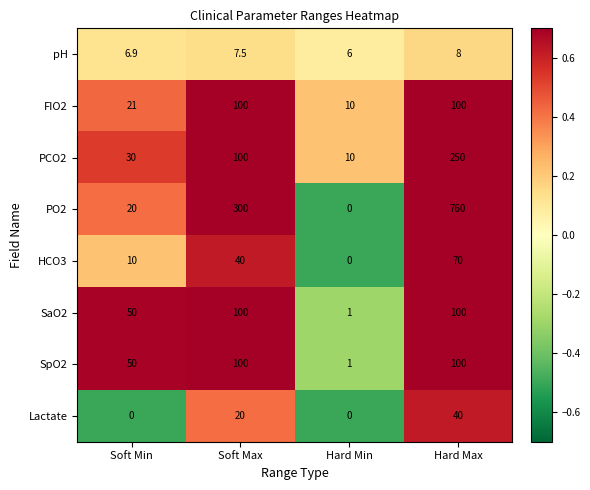

What is the sum of all HCO3 values?

120.0